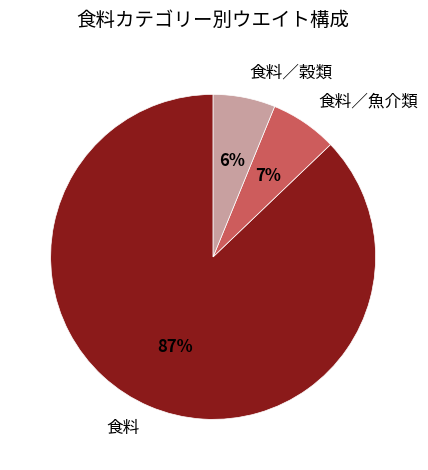

Does 食料／穀類 represent more than half of the total?

No